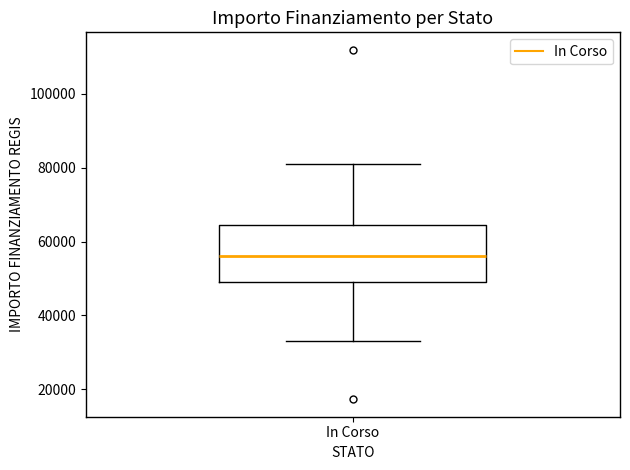

Transcribe this box plot: give where the median line is, the range the box spans, and where the two whiskers end, as read against the y-axis. The values are not printed on the chart, so give them approximately, as read against the axis.

median 56000, box 50000 to 64000, whiskers 32000 to 80000